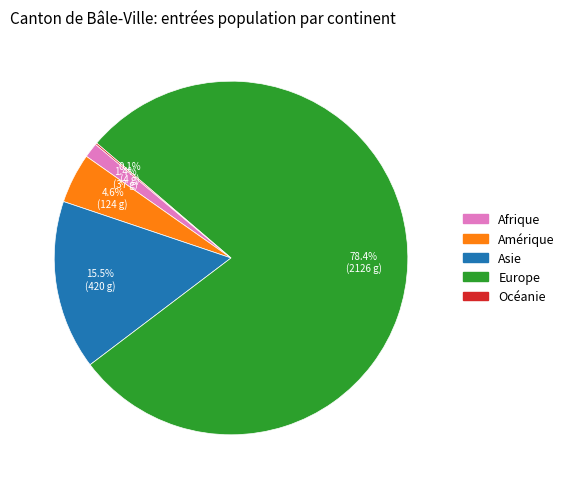

Does Europe account for over 50% of the chart?

Yes